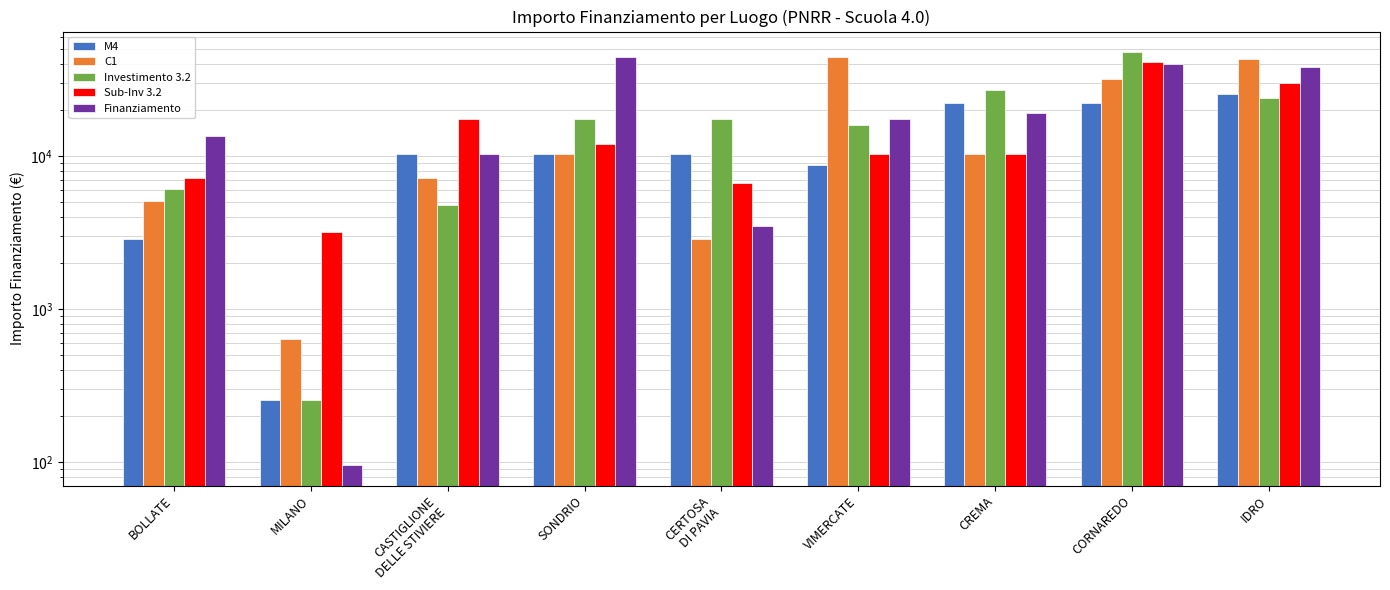

How many groups of bars are there?

9